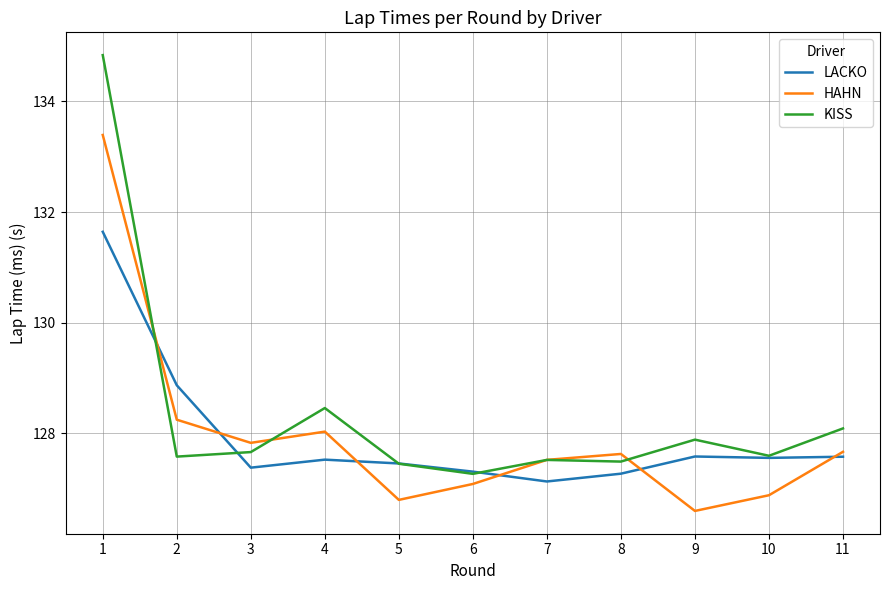

What is the spread (max minus min) of values at 8?

0.4